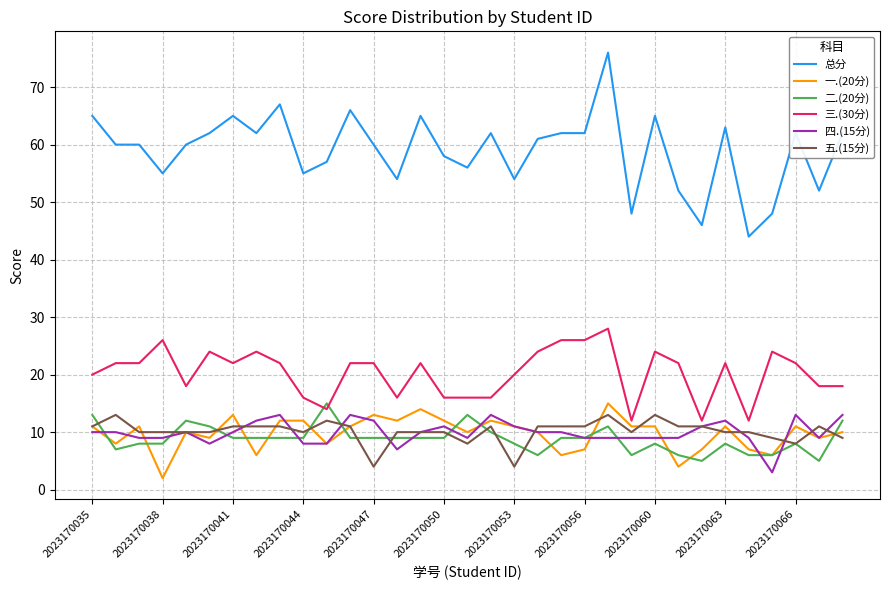

Which series has the largest total across all categories?

总分